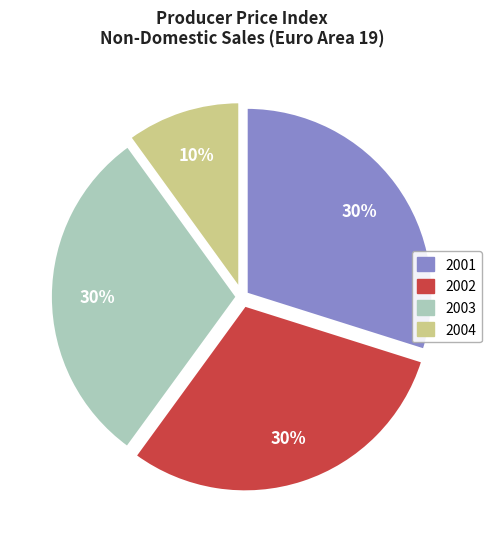

How many slices are in this pie chart?

4